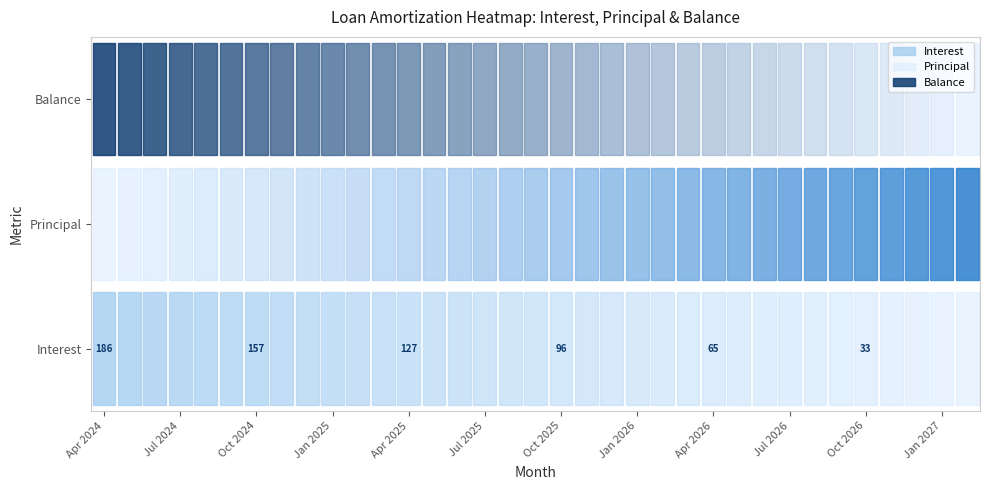

Reading left to right, transcribe all the data shown in this chart.

interest: interest=186.0	principal=181.1	balance=176.3	3=171.4	4=166.6	5=161.7	6=156.8	7=151.8	8=146.9	9=141.9	10=136.9	11=131.9	12=126.9	13=121.8	14=116.8	15=111.7	16=106.6	17=101.4	18=96.3	19=91.1	20=85.9	21=80.7	22=75.5	23=70.2	24=64.9	25=59.6	26=54.3	27=49.0	28=43.6	29=38.3	30=32.9	31=27.4	32=22.0	33=16.5	34=11.0
principal: interest=1217.0	principal=1222.0	balance=1226.0	3=1231.0	4=1236.0	5=1241.0	6=1246.0	7=1251.0	8=1256.0	9=1261.0	10=1266.0	11=1271.0	12=1276.0	13=1281.0	14=1286.0	15=1291.0	16=1296.0	17=1301.0	18=1306.0	19=1312.0	20=1317.0	21=1322.0	22=1327.0	23=1333.0	24=1338.0	25=1343.0	26=1348.0	27=1354.0	28=1359.0	29=1364.0	30=1370.0	31=1375.0	32=1381.0	33=1386.0	34=1392.0
balance: interest=45762.0	principal=44540.0	balance=43314.0	3=42083.0	4=40847.0	5=39606.0	6=38360.0	7=37109.0	8=35853.0	9=34592.0	10=33326.0	11=32055.0	12=30779.0	13=29498.0	14=28212.0	15=26921.0	16=25625.0	17=24324.0	18=23018.0	19=21706.0	20=20389.0	21=19067.0	22=17740.0	23=16407.0	24=15069.0	25=13726.0	26=12378.0	27=11024.0	28=9665.0	29=8301.0	30=6931.0	31=5556.0	32=4175.0	33=2789.0	34=1397.0